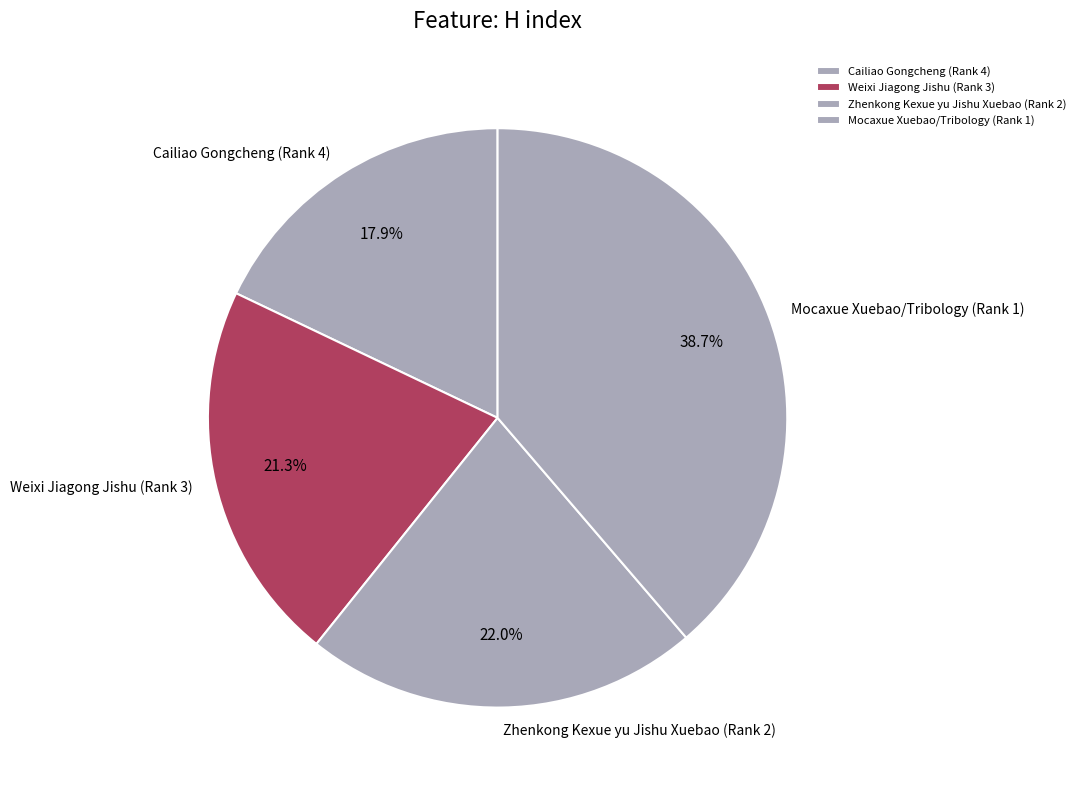

What is the largest slice in the pie chart?

Mocaxue Xuebao/Tribology (Rank 1)